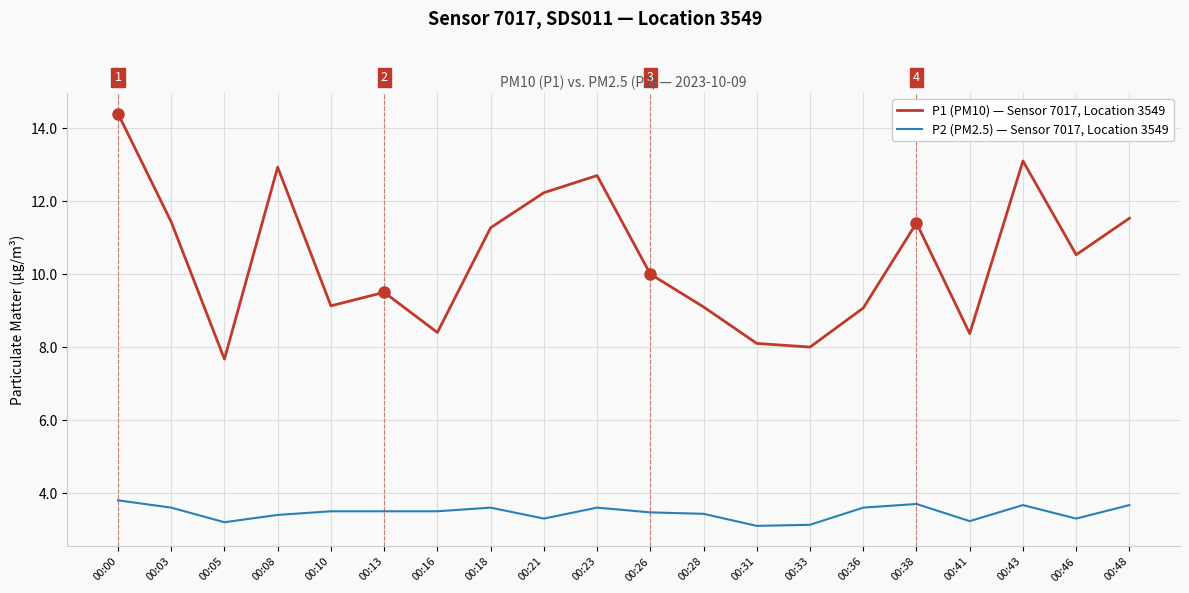

How many lines are shown in the chart?

2